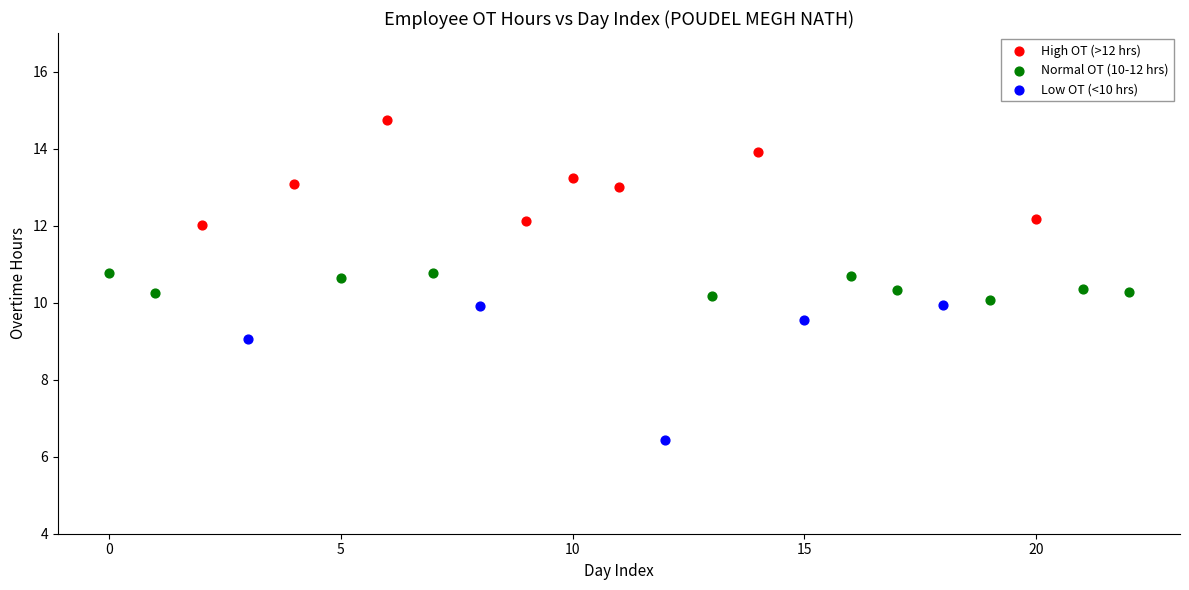

Which series reaches the minimum Y coordinate?

Low OT (<10 hrs)